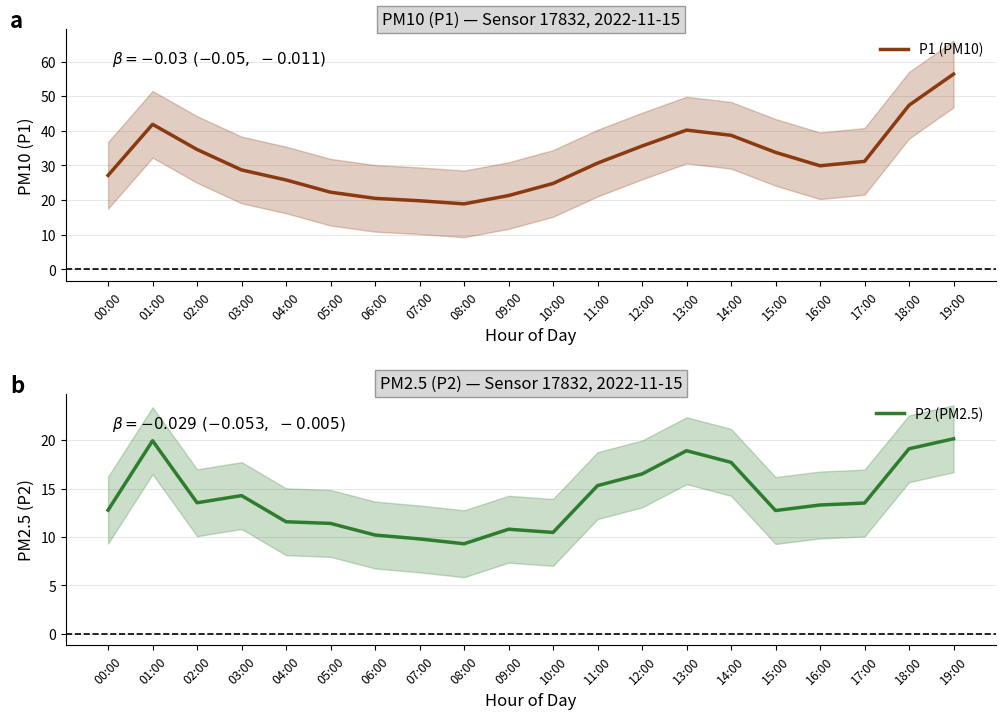

At how many categories does at least one series exceed 30?

10